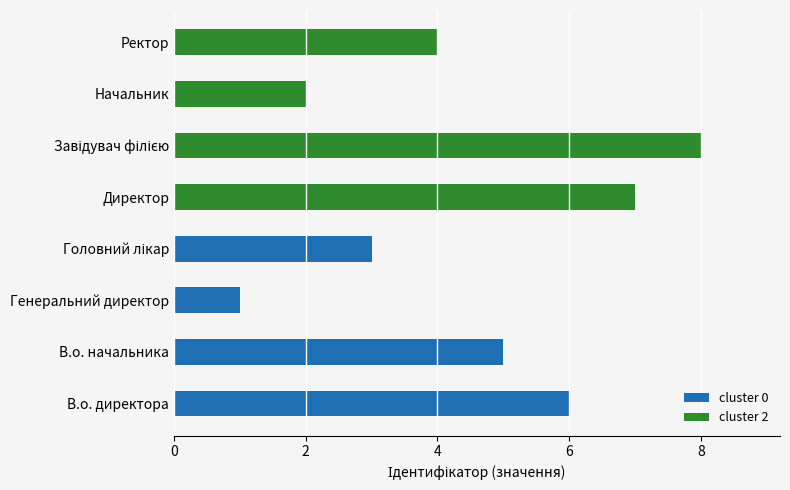

The cluster 0 series shows 2 at В.о. директора. True or false?

False